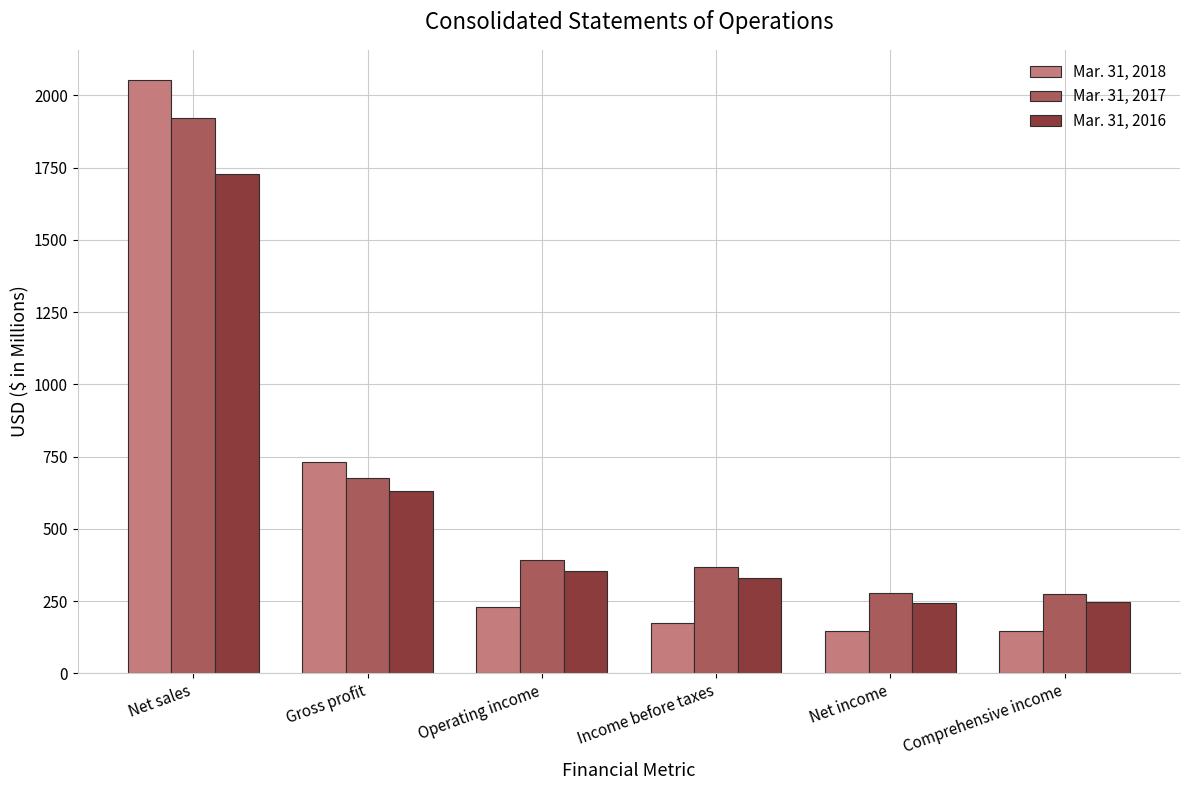

The Mar. 31, 2016 series shows 483.3 at Income before taxes. True or false?

False